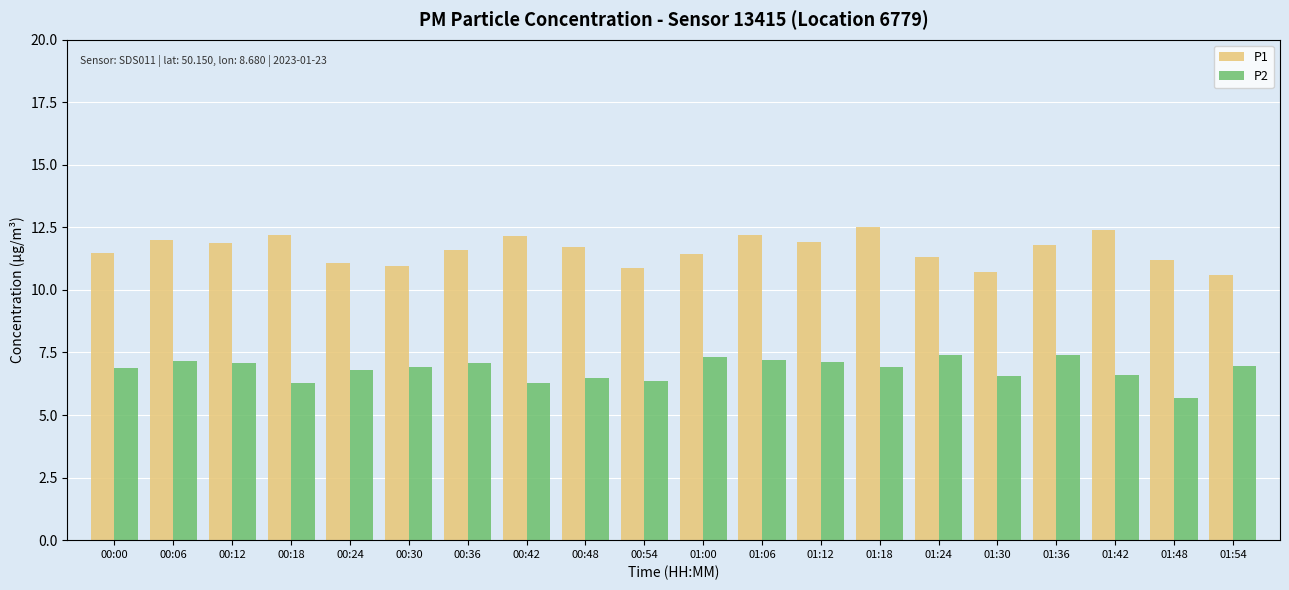

List the series in order of their overall mean, lowest first.

P2, P1